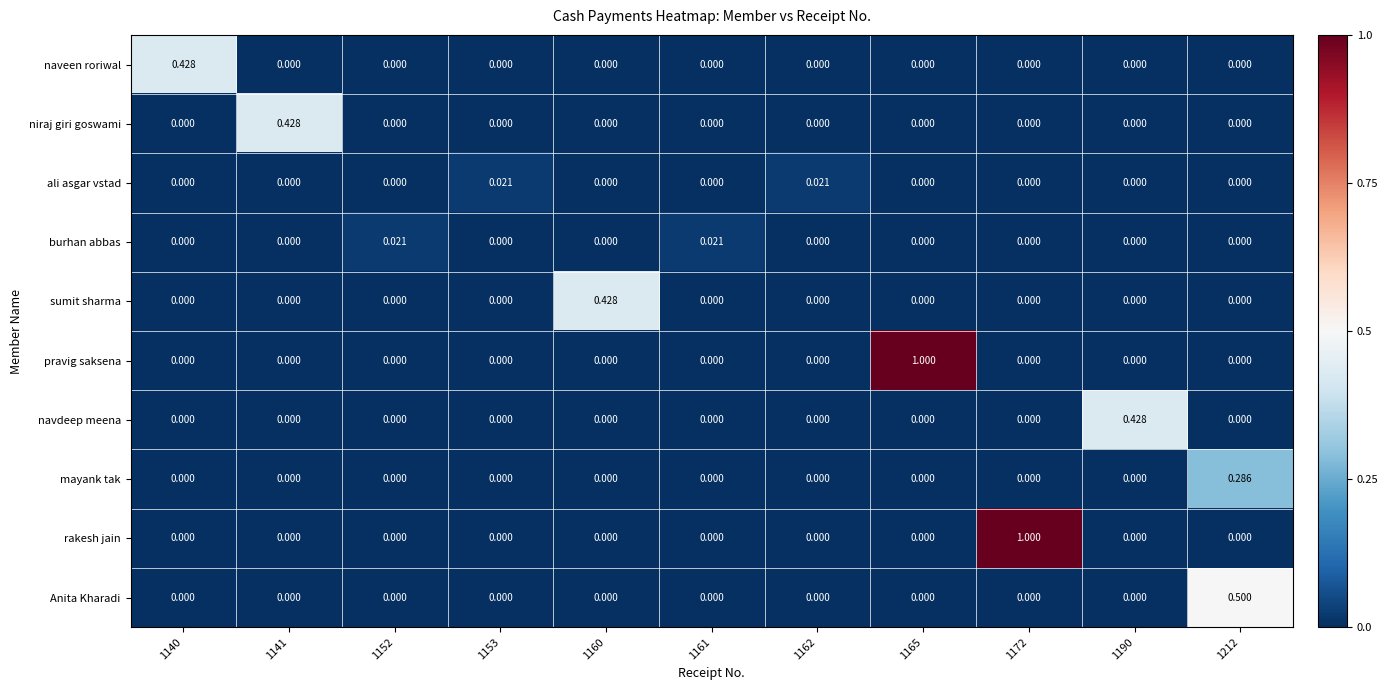

Between 1140 and 1212, which series saw the biggest shift?

Anita Kharadi